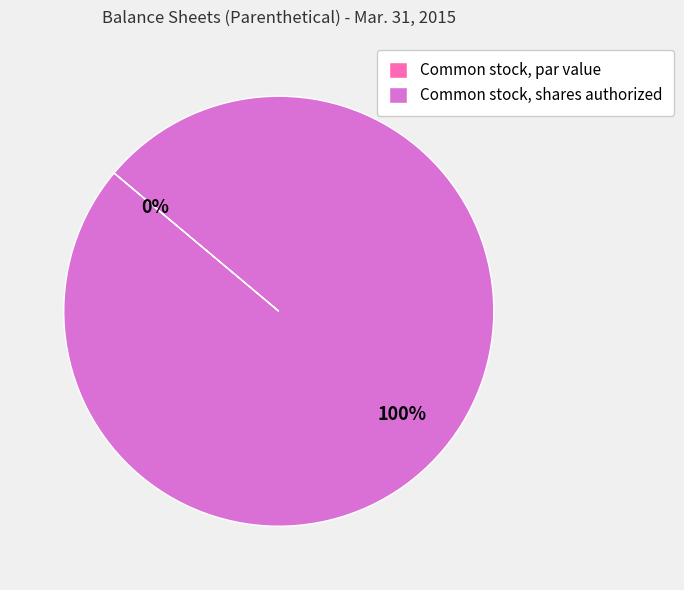

Which has a higher value, Common stock, par value or Common stock, shares authorized?

Common stock, shares authorized